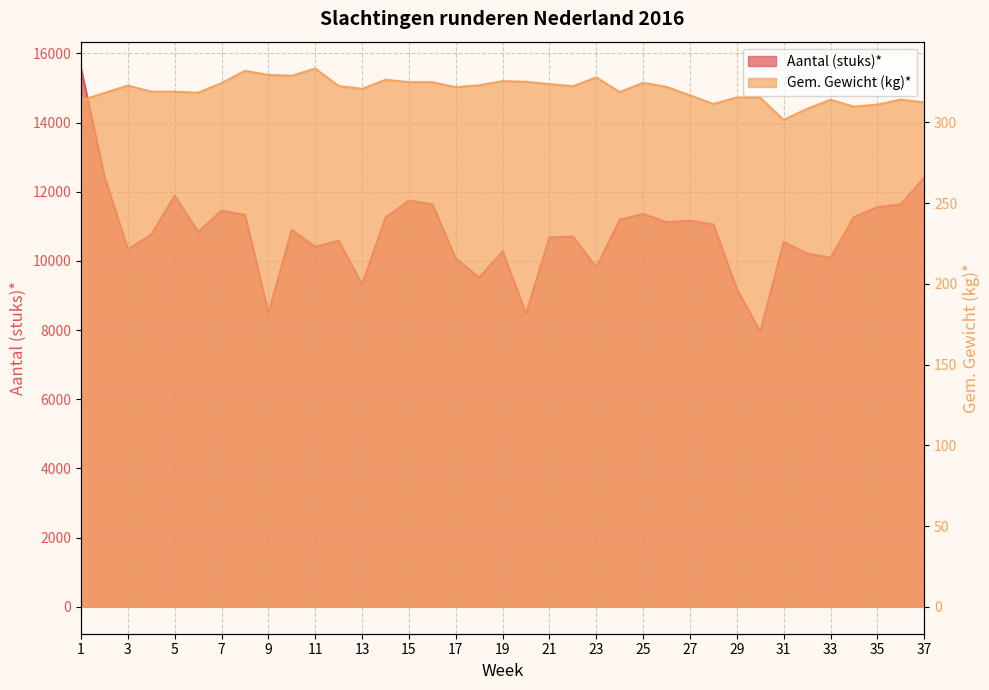

Reading left to right, transcribe all the data shown in this chart.

Aantal (stuks)*: 15562.0	12440.0	10340.0	10757.0	11889.0	10837.0	11450.0	11331.0	8498.0	10896.0	10407.0	10587.0	9314.0	11250.0	11743.0	11638.0	10067.0	9521.0	10273.0	8478.0	10678.0	10707.0	9813.0	11190.0	11359.0	11120.0	11164.0	11054.0	9187.0	7945.0	10549.0	10214.0	10092.0	11268.0	11554.0	11634.0	12408.0
Gem. Gewicht (kg)*: 313.5	318.1	322.7	318.9	318.9	318.3	324.3	331.8	329.3	328.8	333.2	322.4	320.7	326.3	324.9	324.8	321.7	322.9	325.5	325.1	323.7	322.3	327.8	318.7	324.4	321.9	316.7	311.3	315.4	315.1	301.5	308.3	313.9	309.6	310.9	314.0	312.3